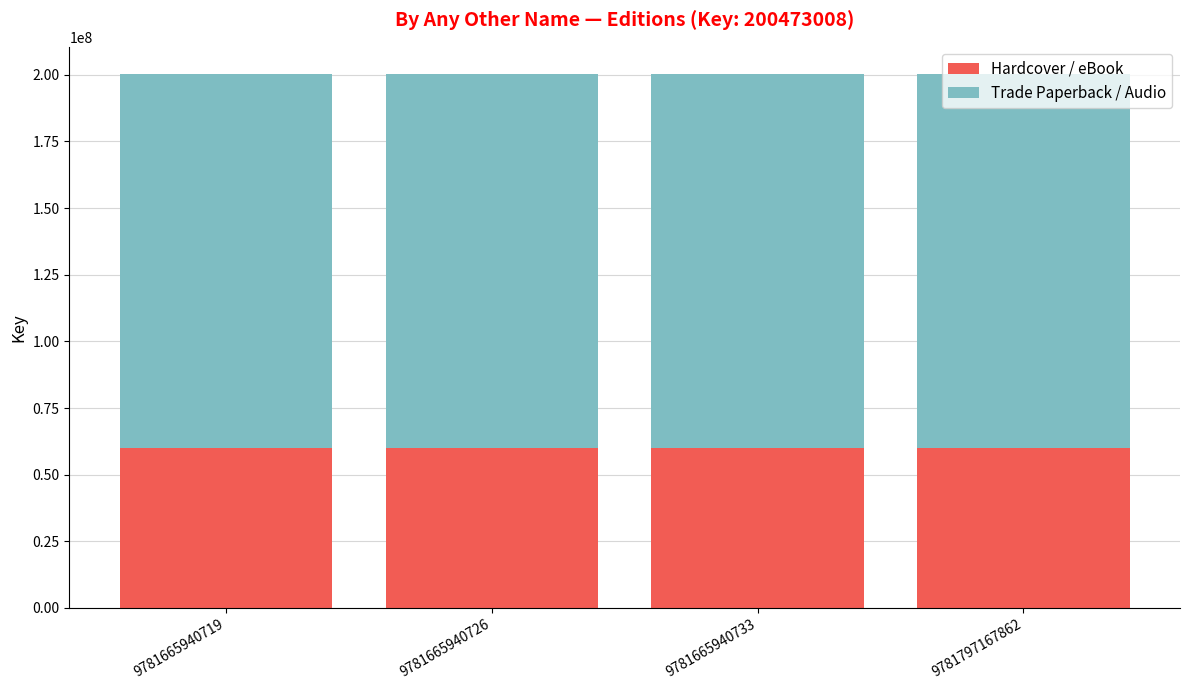

True or false: Hardcover / eBook has a value of 60141902.4 at 9781665940733.

True